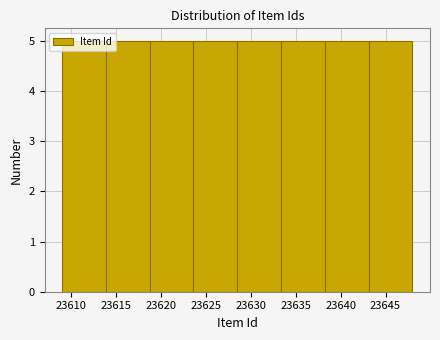

Reading left to right, transcribe this chart: for each bar, give the range it covers on the x-axis and its height. Neither the bar edges nor the heights are printed on the chart, so give them approximately, as read against the axes.

23609.0 to 23614.0: 5
23614.0 to 23619.0: 5
23619.0 to 23623.5: 5
23623.5 to 23628.5: 5
23628.5 to 23633.5: 5
23633.5 to 23638.5: 5
23638.5 to 23643.0: 5
23643.0 to 23648.0: 5